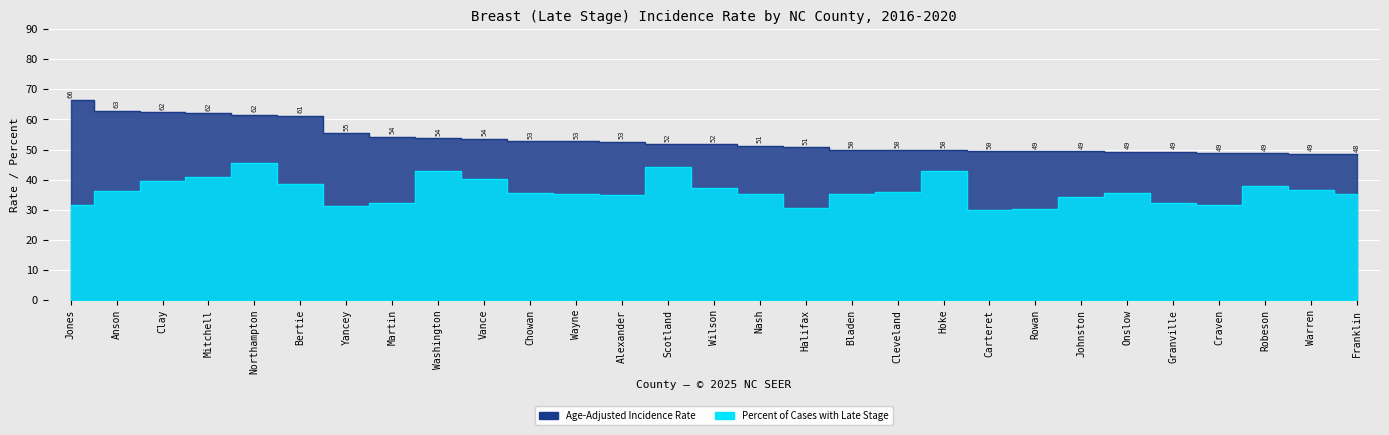

Reading left to right, list all the values displayed in this chart.

Age-Adjusted Incidence Rate: Jones=66.3	Anson=62.9	Clay=62.4	Mitchell=62.0	Northampton=61.6	Bertie=61.3	Yancey=55.4	Martin=54.3	Washington=53.9	Vance=53.6	Chowan=52.9	Wayne=52.7	Alexander=52.6	Scotland=51.8	Wilson=51.7	Nash=51.3	Halifax=50.7	Bladen=49.9	Cleveland=49.7	Hoke=49.7	Carteret=49.5	Rowan=49.4	Johnston=49.4	Onslow=49.3	Granville=49.3	Craven=48.8	Robeson=48.7	Warren=48.6	Franklin=48.5
Percent of Cases with Late Stage: Jones=31.6	Anson=36.3	Clay=39.5	Mitchell=40.9	Northampton=45.5	Bertie=38.5	Yancey=31.1	Martin=32.2	Washington=42.9	Vance=40.1	Chowan=35.6	Wayne=35.2	Alexander=34.9	Scotland=44.1	Wilson=37.3	Nash=35.2	Halifax=30.7	Bladen=35.1	Cleveland=35.8	Hoke=42.7	Carteret=29.9	Rowan=30.1	Johnston=34.3	Onslow=35.7	Granville=32.3	Craven=31.7	Robeson=37.9	Warren=36.4	Franklin=35.2